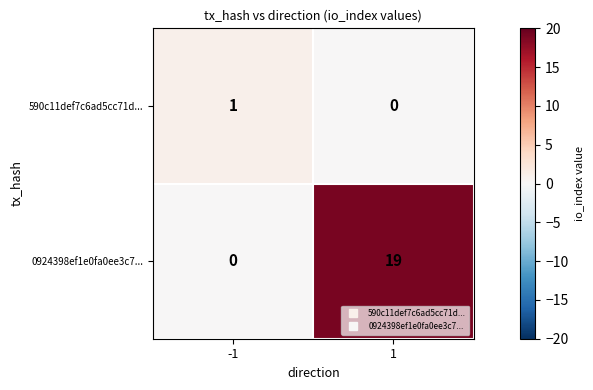

List the series in order of their overall mean, lowest first.

590c11def7c6ad5cc71d..., 0924398ef1e0fa0ee3c7...